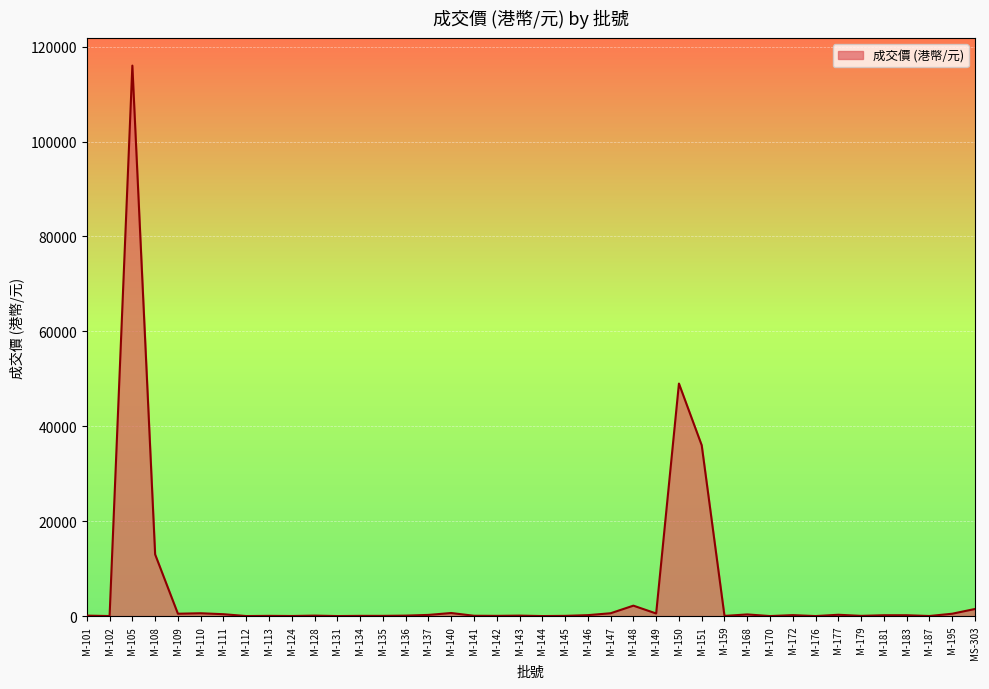

How many lines are shown in the chart?

1